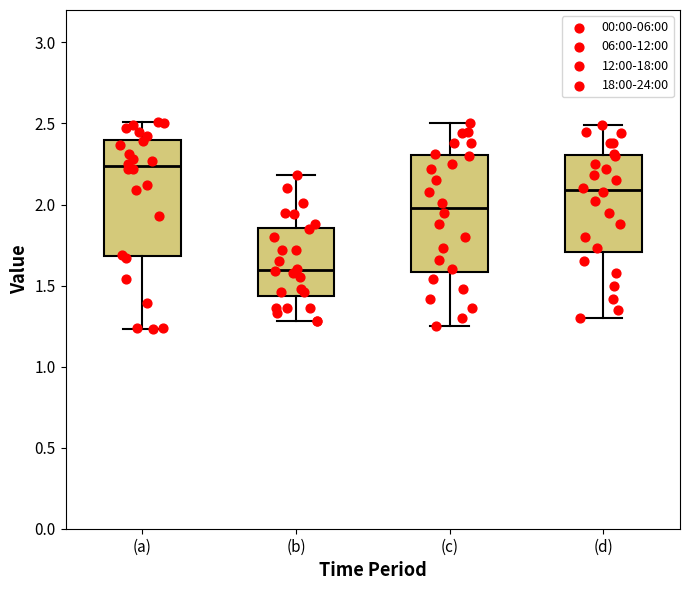

Reading left to right, read every box against the y-axis: the position of its median line, the range the box covers, and the ends of its whiskers. The values are not printed on the chart, so give them approximately, as read against the axis.

(a): median 2.25, box 1.70 to 2.40, whiskers 1.25 to 2.50
(b): median 1.60, box 1.45 to 1.85, whiskers 1.30 to 2.20
(c): median 2.00, box 1.60 to 2.30, whiskers 1.25 to 2.50
(d): median 2.10, box 1.70 to 2.30, whiskers 1.30 to 2.50